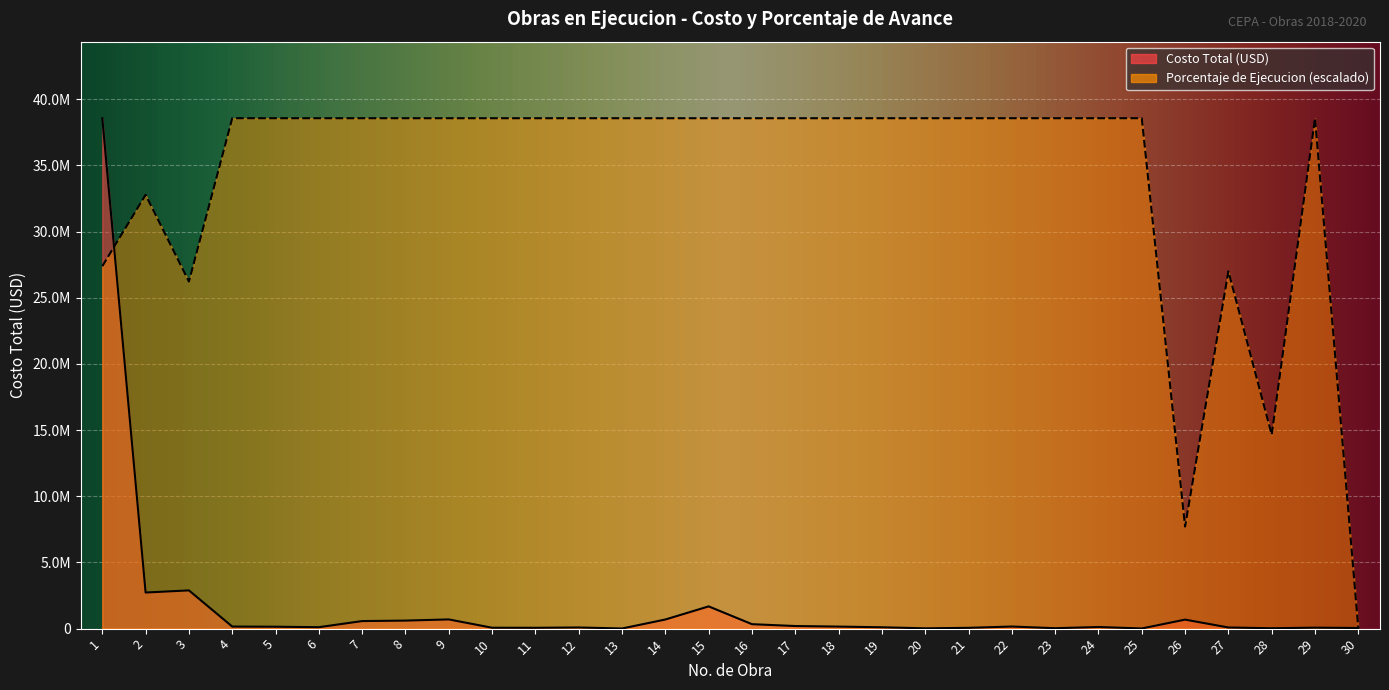

Which series has the largest range (max minus min)?

Porcentaje de Ejecucion